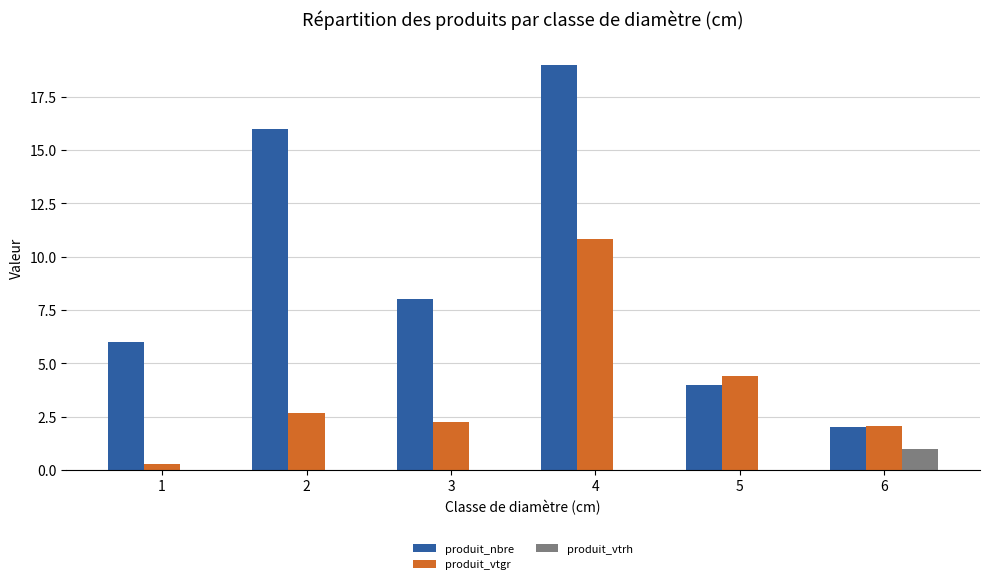

Count the number of categories in the chart.

6